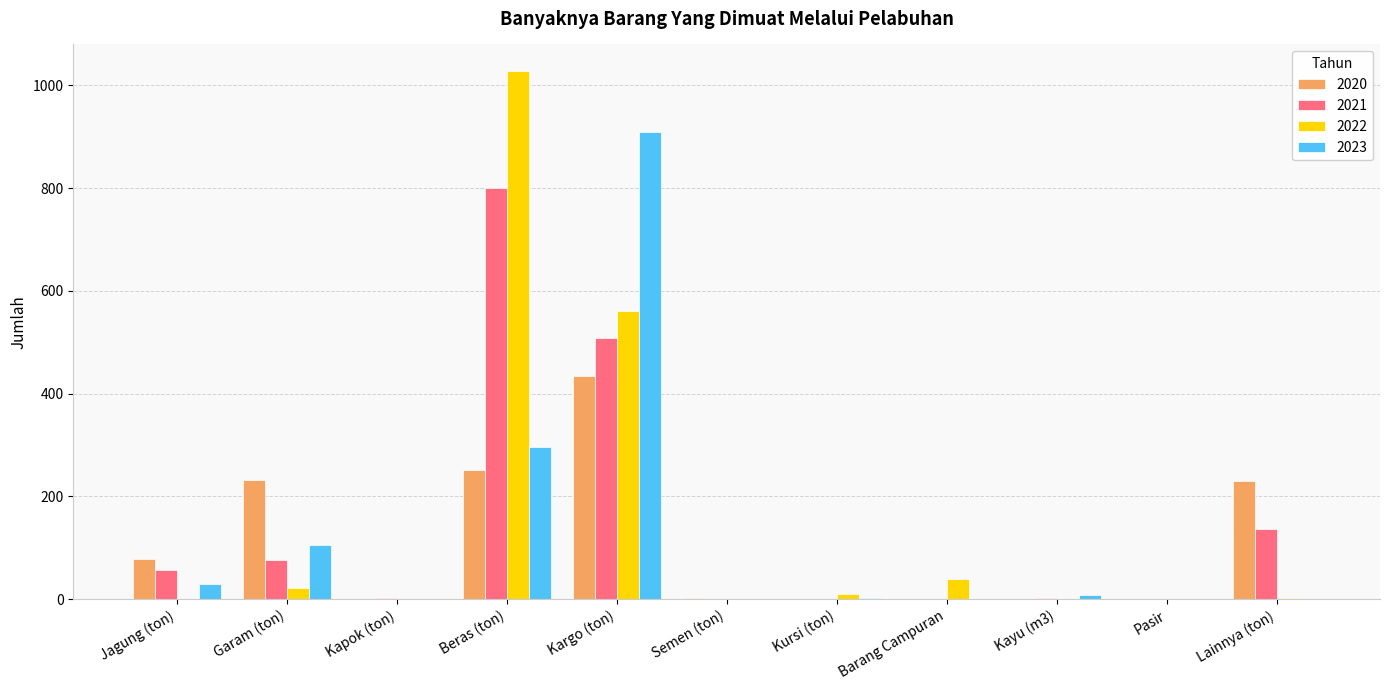

What is the sum of all 2020 values?

1226